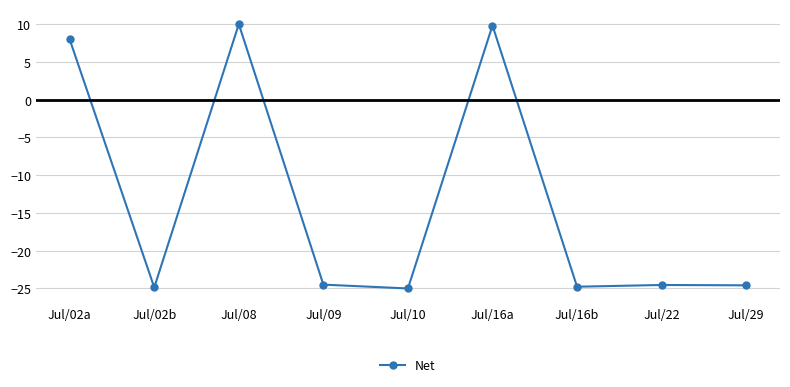

What is the difference between the maximum and minimum values?

35.0